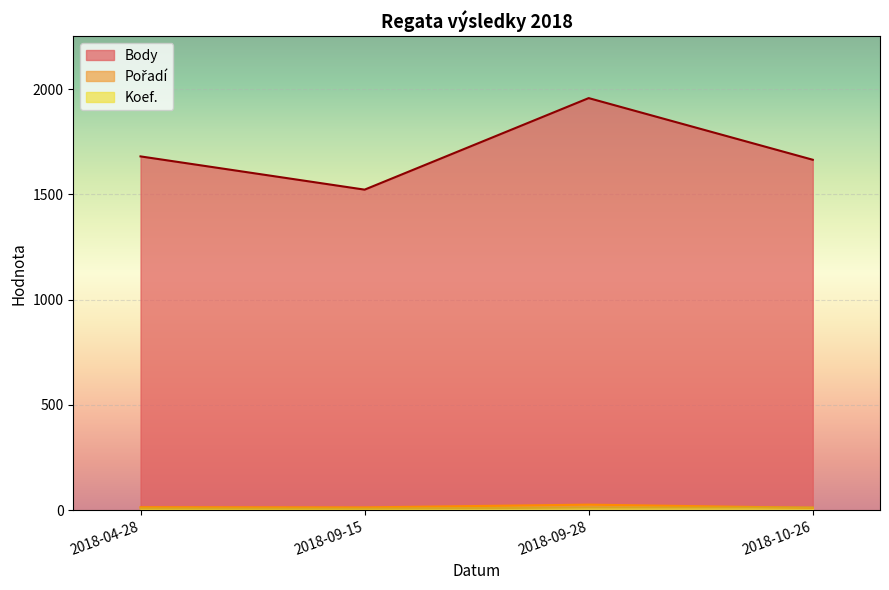

What are all the series names shown in the legend?

Body, Pořadí, Koef.